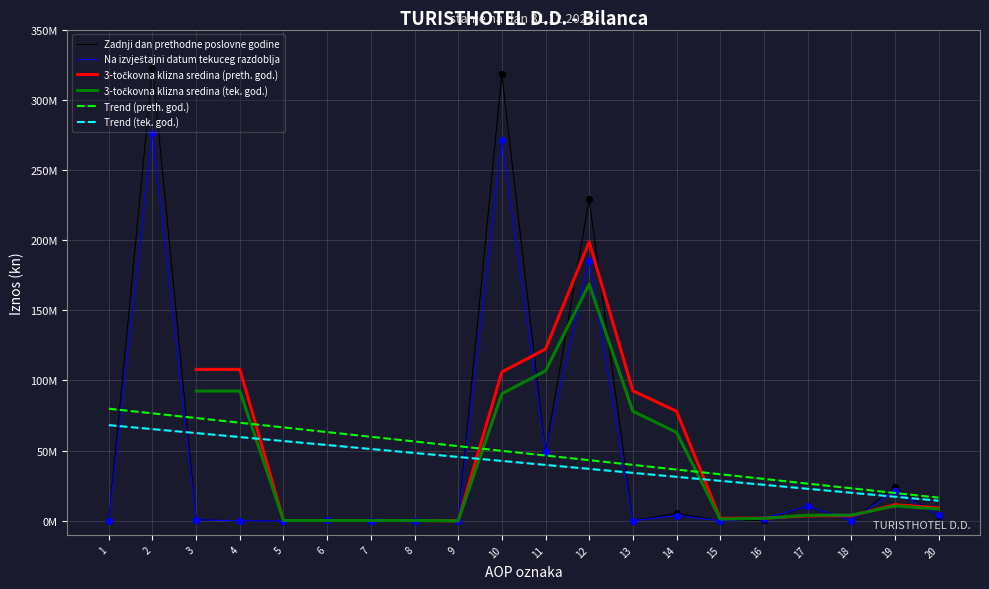

Which series has the largest Y range (max minus min)?

Zadnji dan prethodne poslovne godine